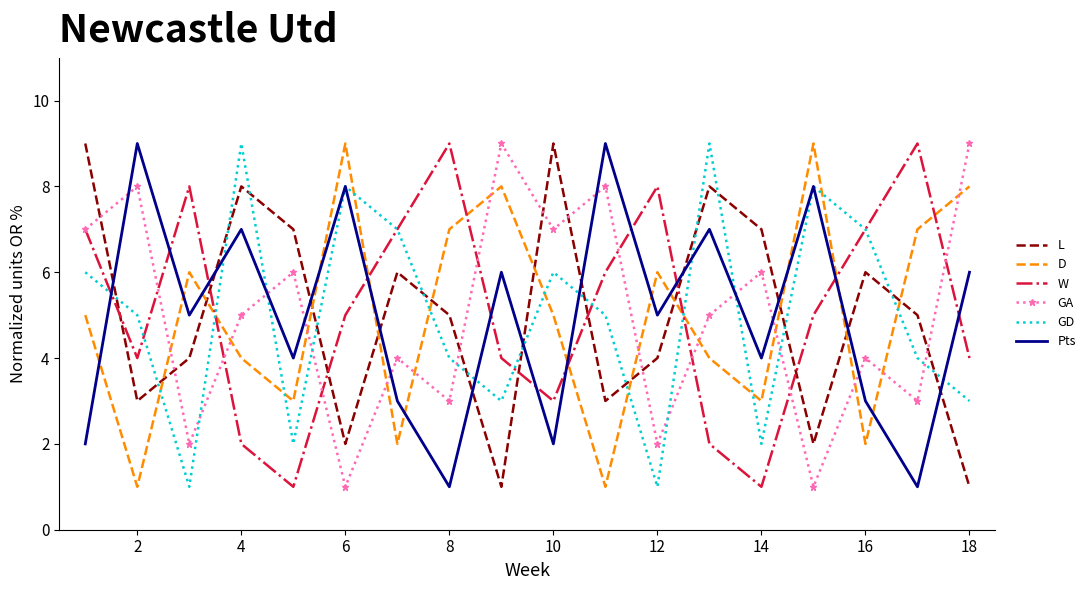

True or false: D and GA cross at least once.

True